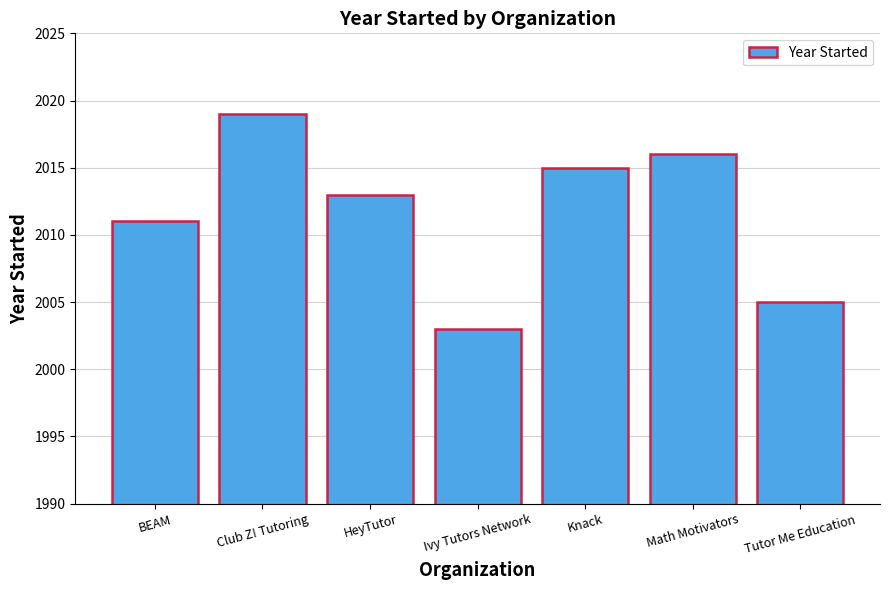

Is it true that the value at HeyTutor is 582?

False